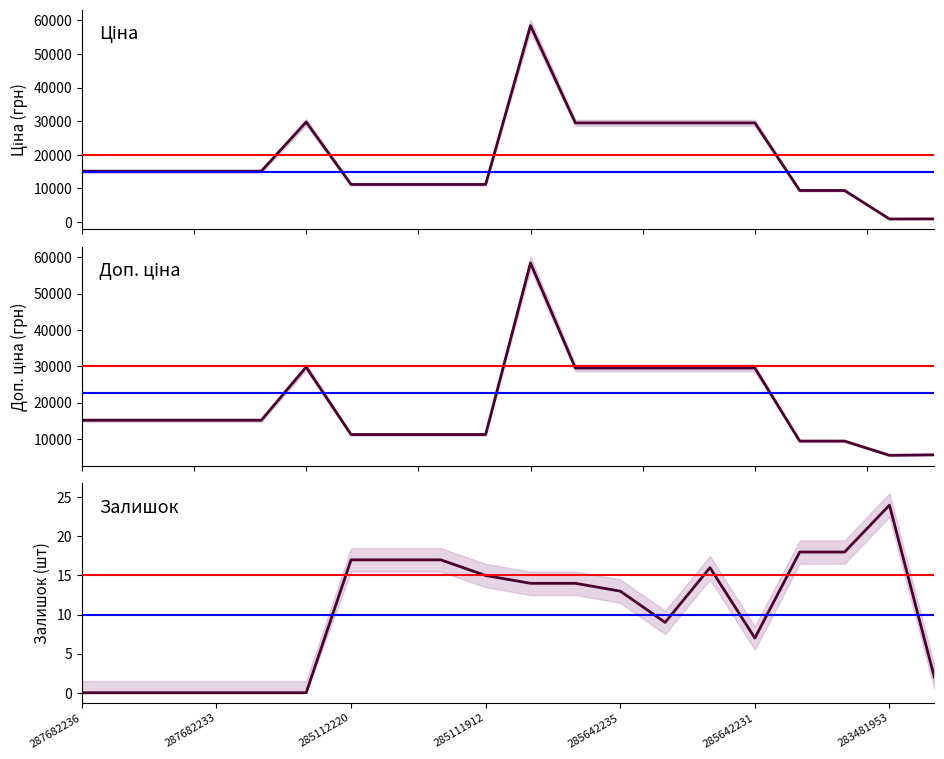

True or false: Ціна and Доп. ціна cross at least once.

False